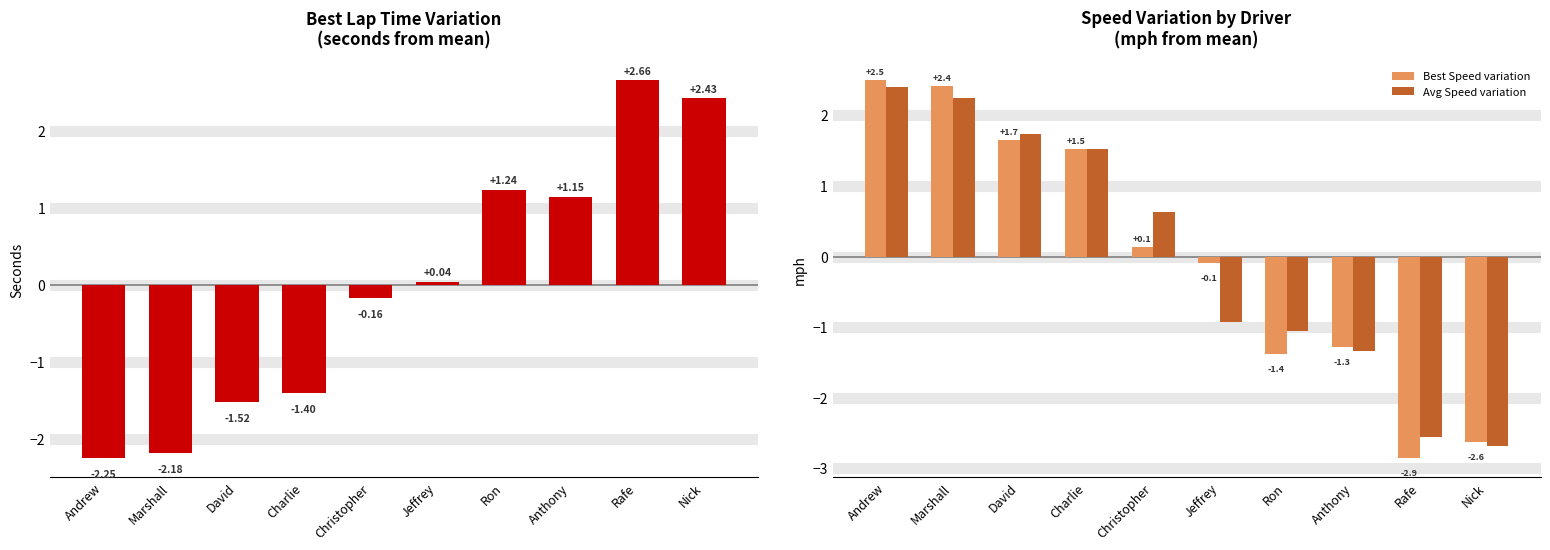

Between Andrew and Ron, which is larger?

Ron